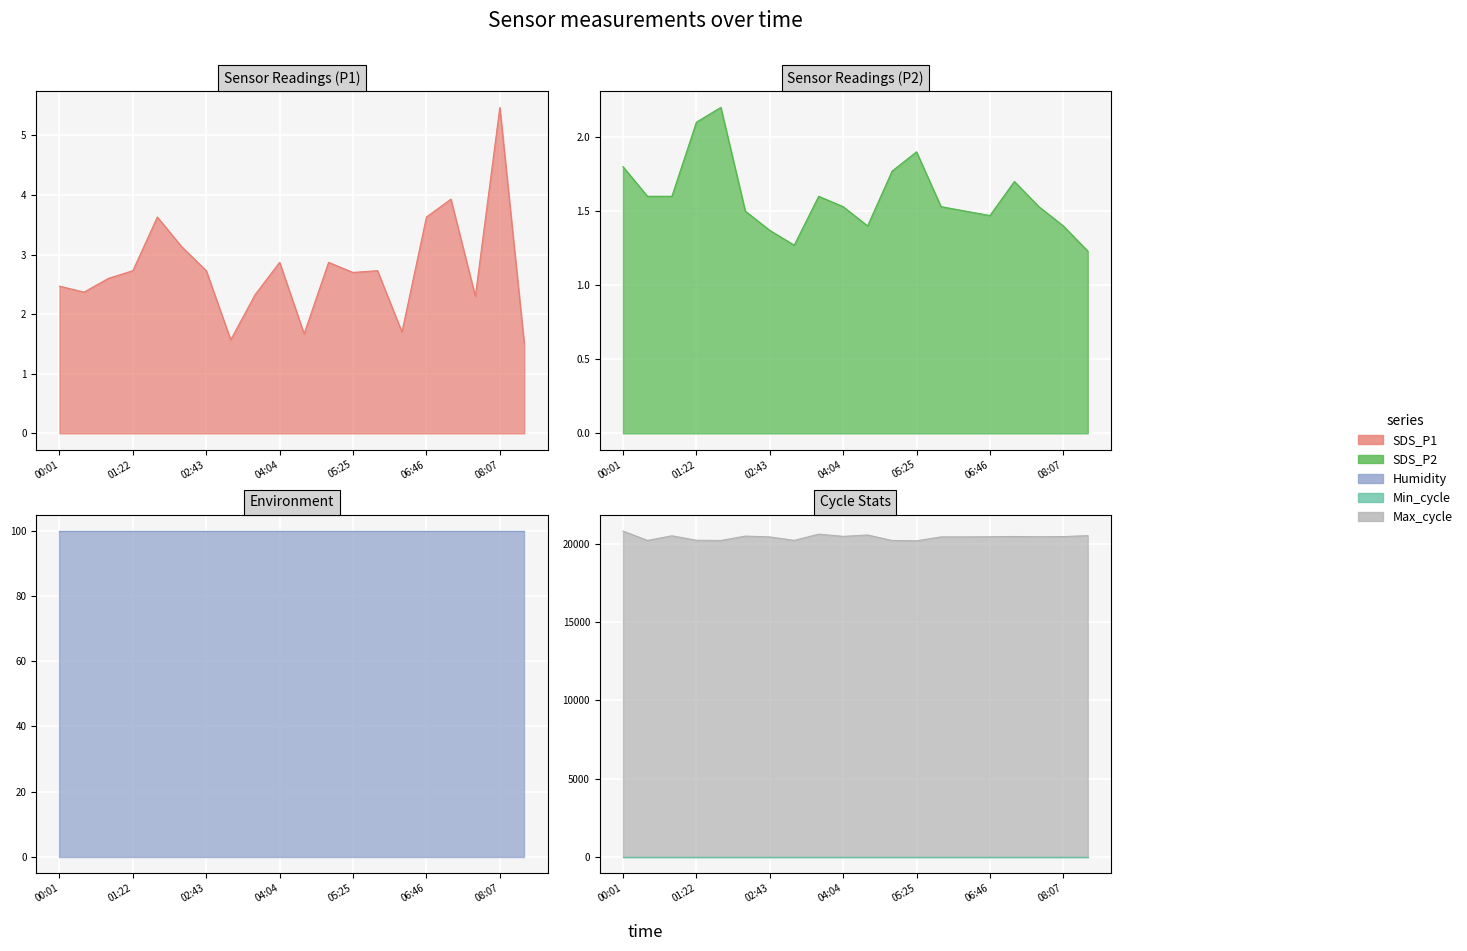

True or false: SDS_P2 and SDS_P1 intersect in this chart.

False